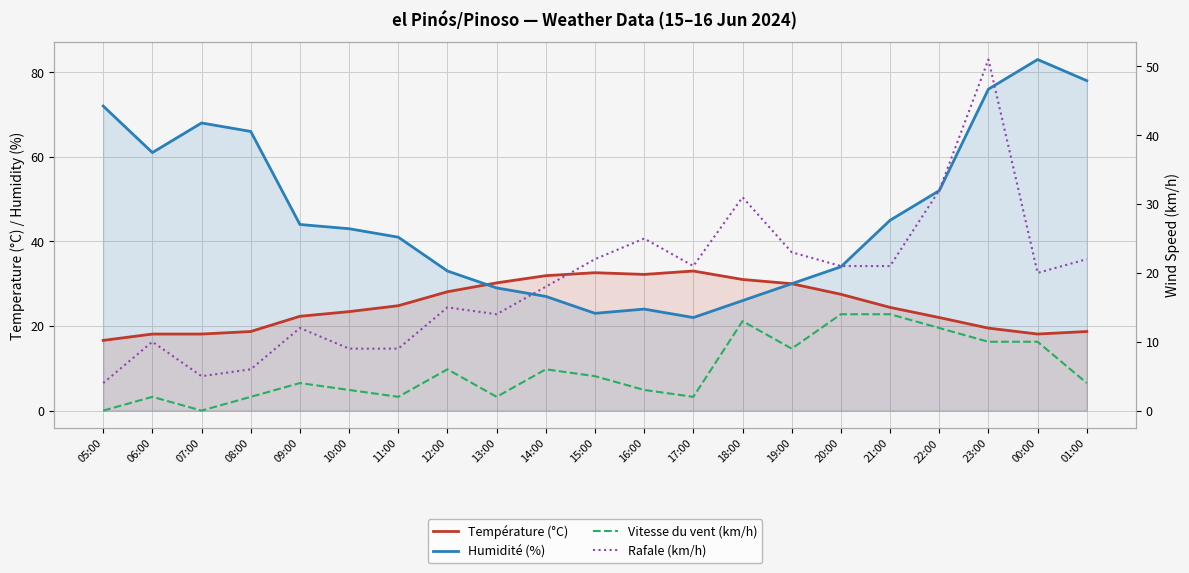

Where do Rafale (km/h) and Température (°C) first cross each other?

21:00 and 22:00